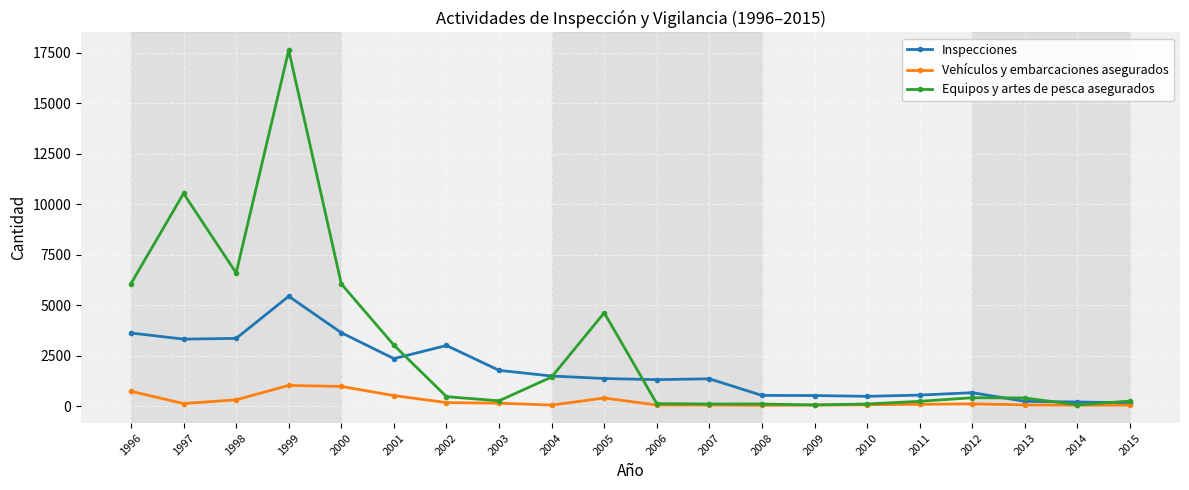

Does the chart have visible grid lines?

Yes